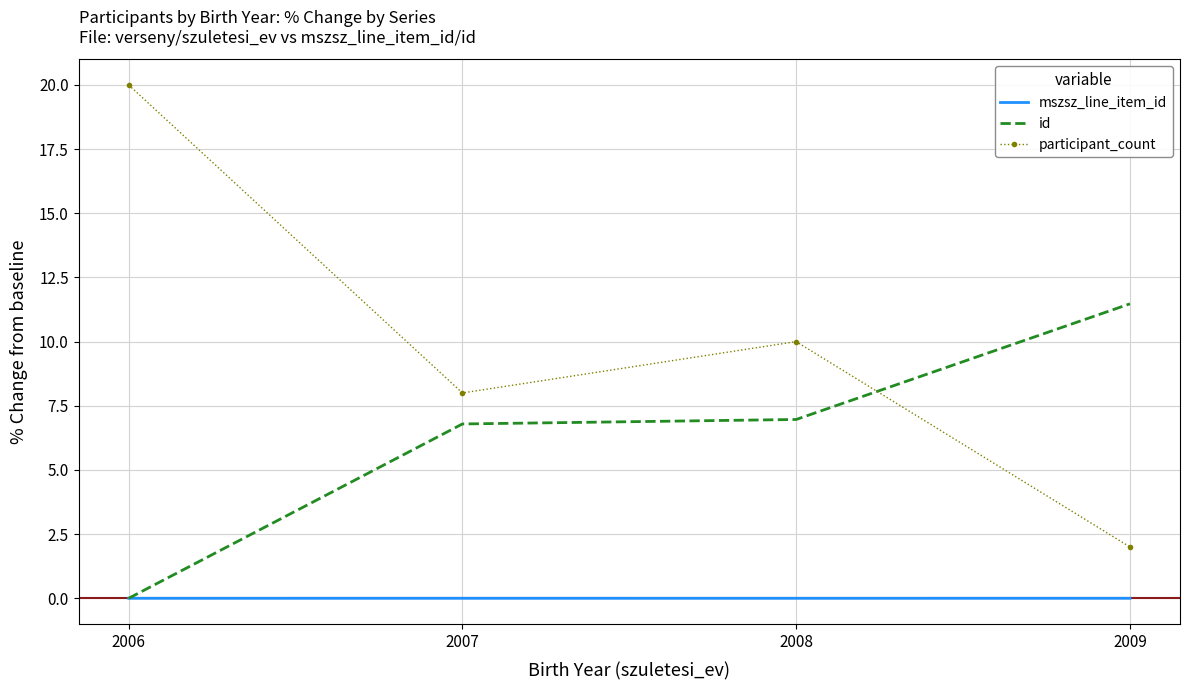

How many participant_count values are between 8 and 20?

3